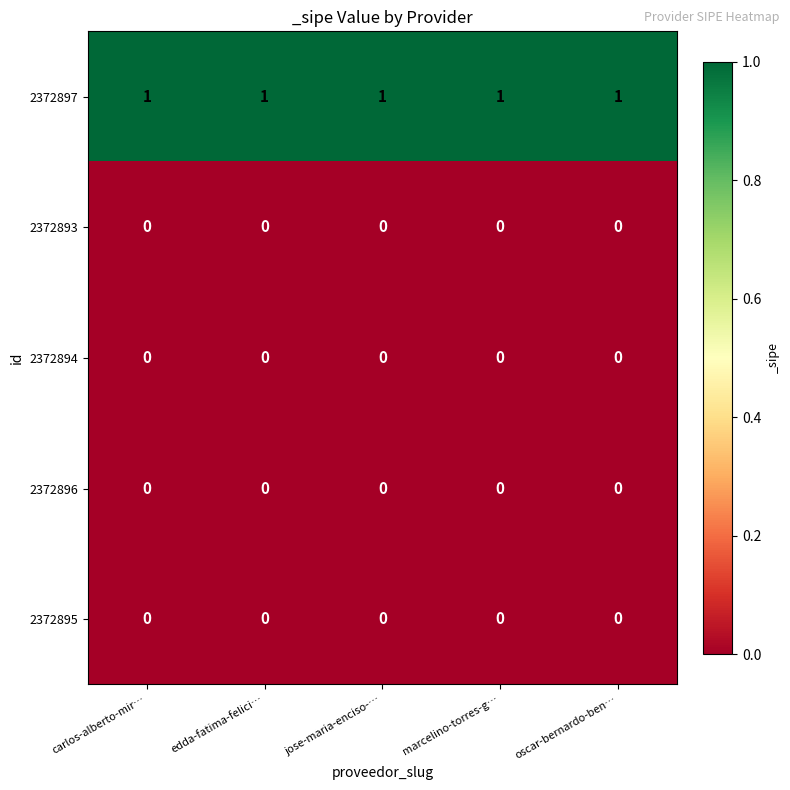

Which series has the largest total across all categories?

2372897